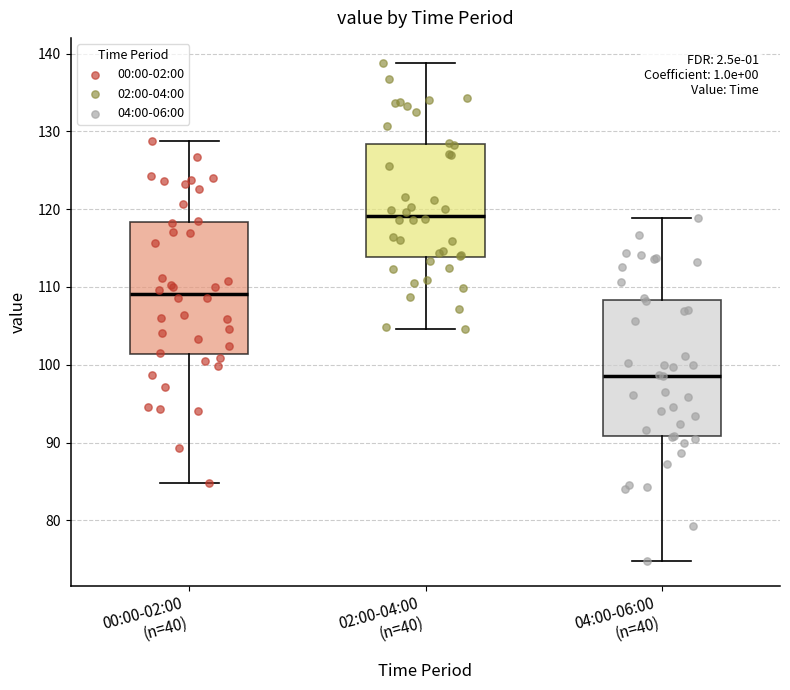

Which box has the highest median line?

02:00-04:00 (n=40)